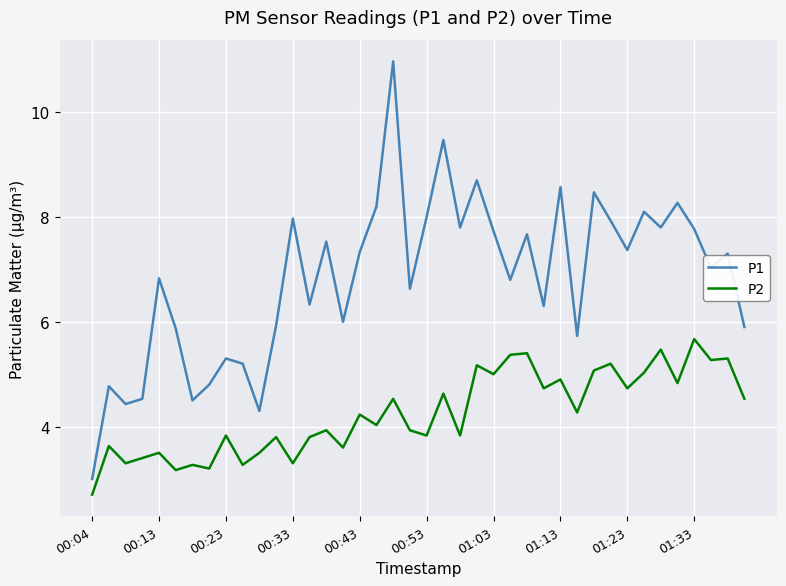

True or false: P2 and P1 intersect in this chart.

False